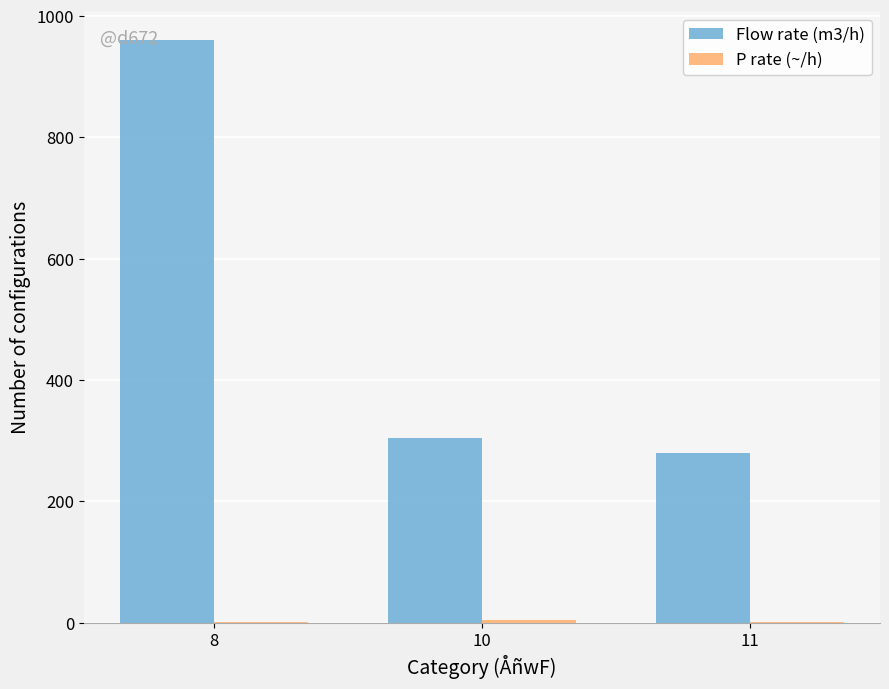

The value of Flow rate (m3/h) at 8 is 293.5. True or false?

False